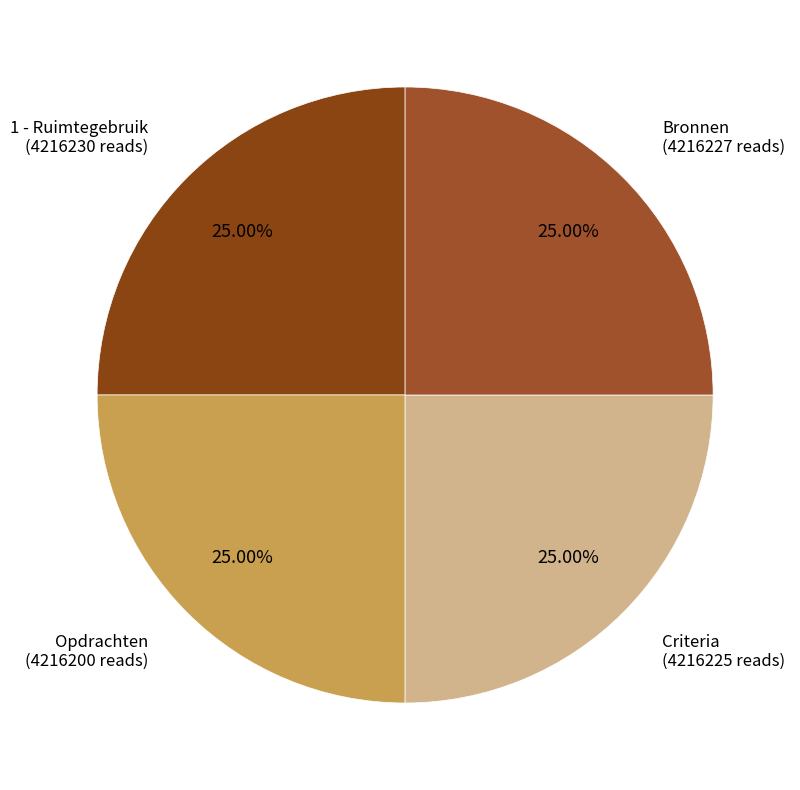

Does Criteria account for over 50% of the chart?

No